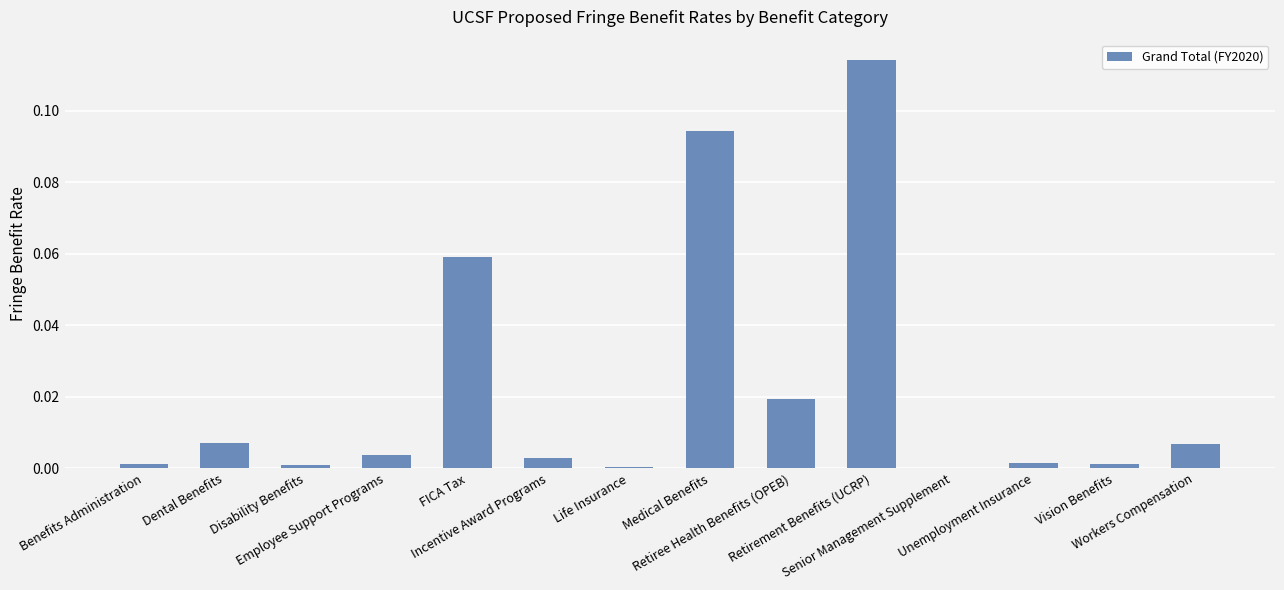

What is the sum of all values?

0.3